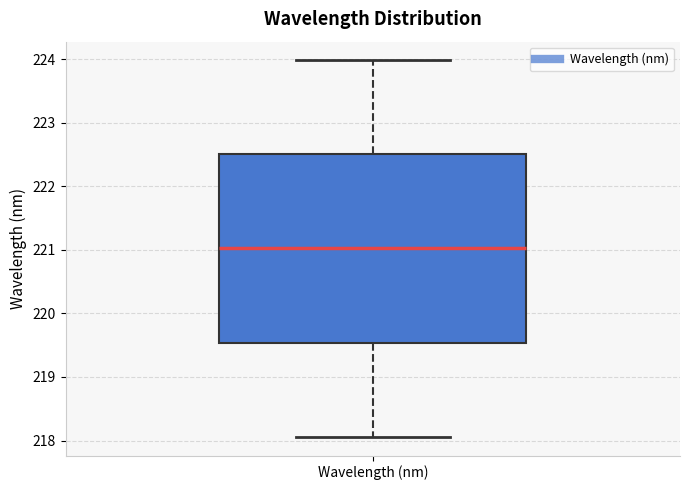

Transcribe this box plot: give where the median line is, the range the box spans, and where the two whiskers end, as read against the y-axis. The values are not printed on the chart, so give them approximately, as read against the axis.

median 221.0, box 219.5 to 222.5, whiskers 218.1 to 224.0